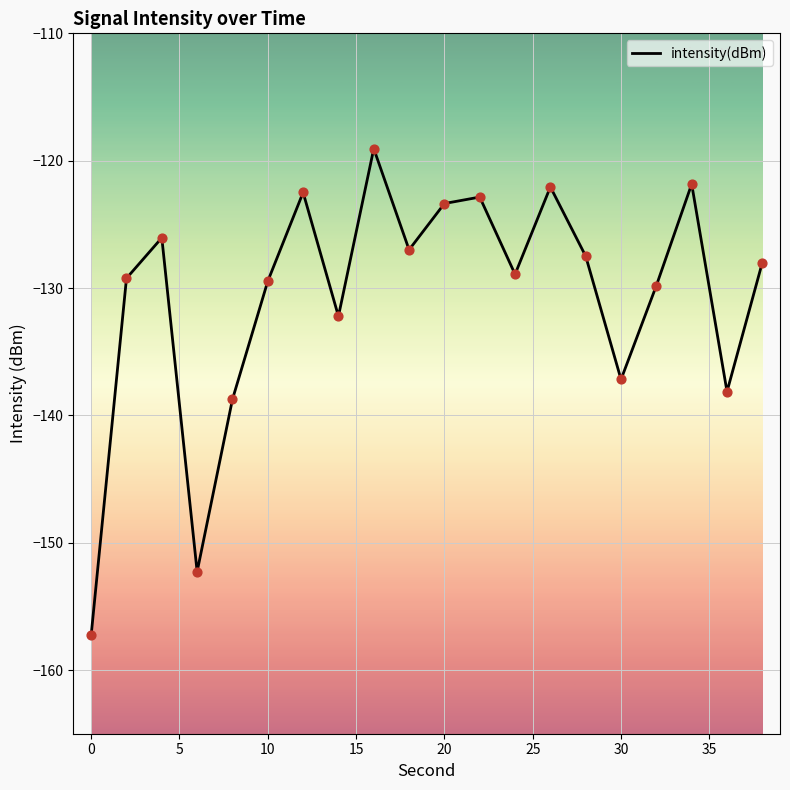

What is the difference between the maximum and minimum values?

38.2